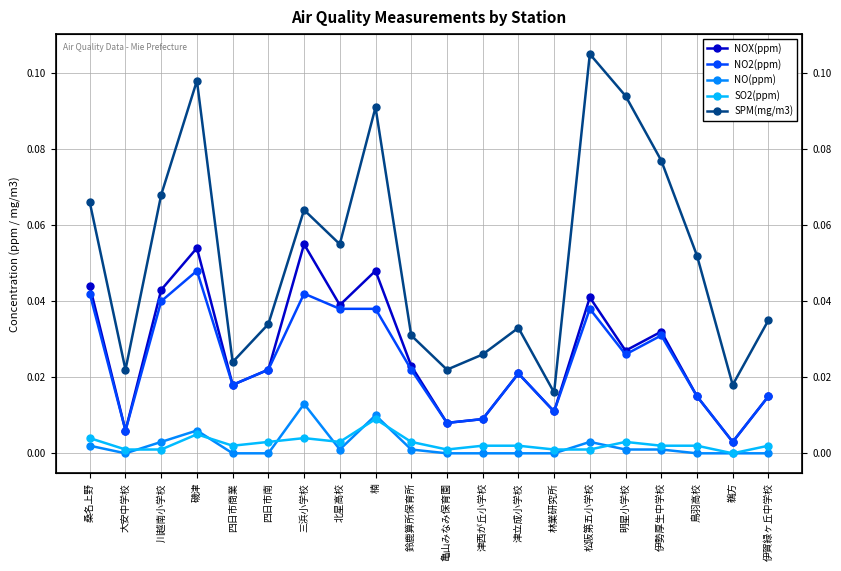

The SPM(mg/m3) series shows 0.1 at 津立成小学校. True or false?

False